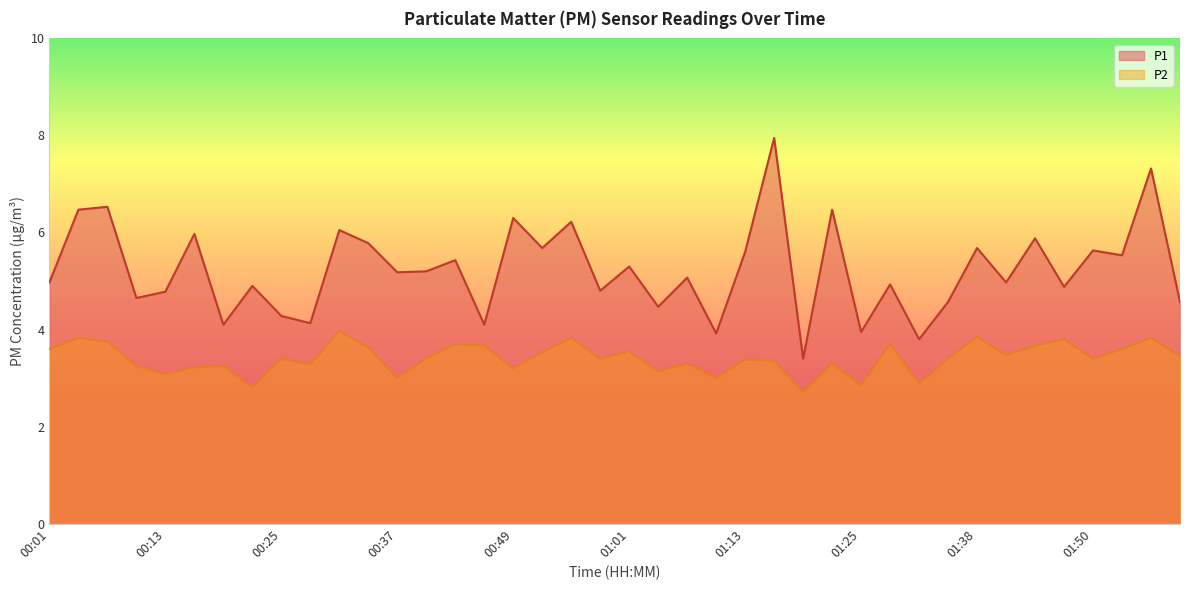

List the series in order of their peak value, highest first.

P1, P2